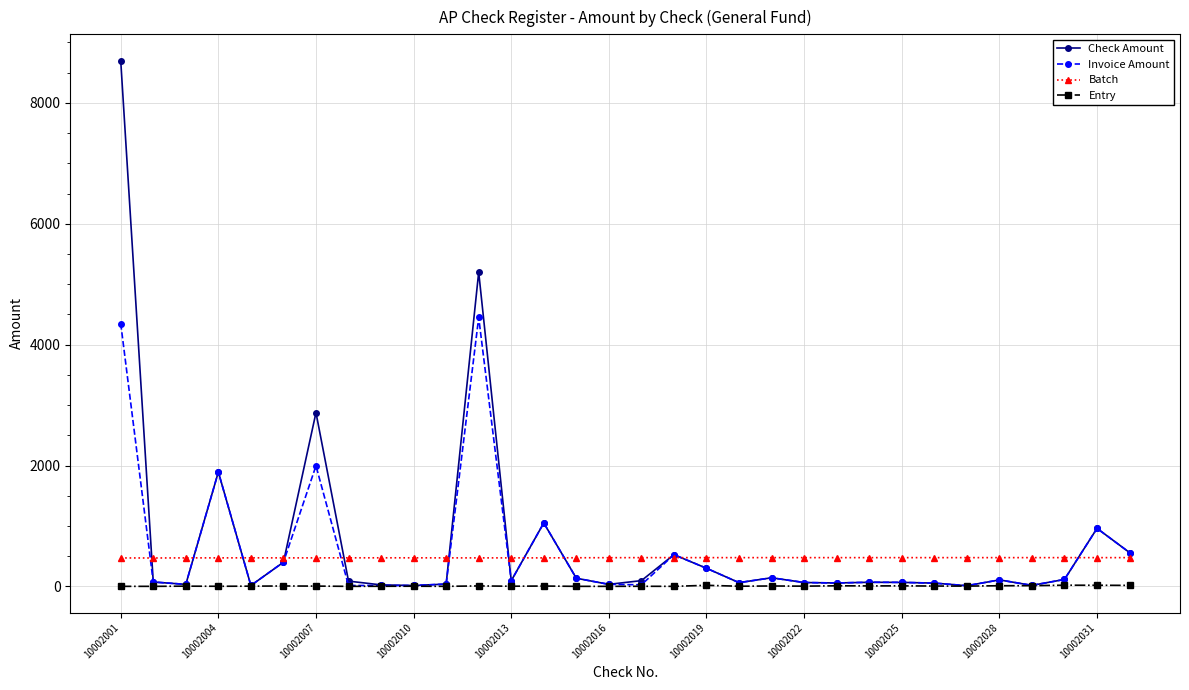

True or false: Invoice Amount has more than 0 points higher than both neighbors.

True